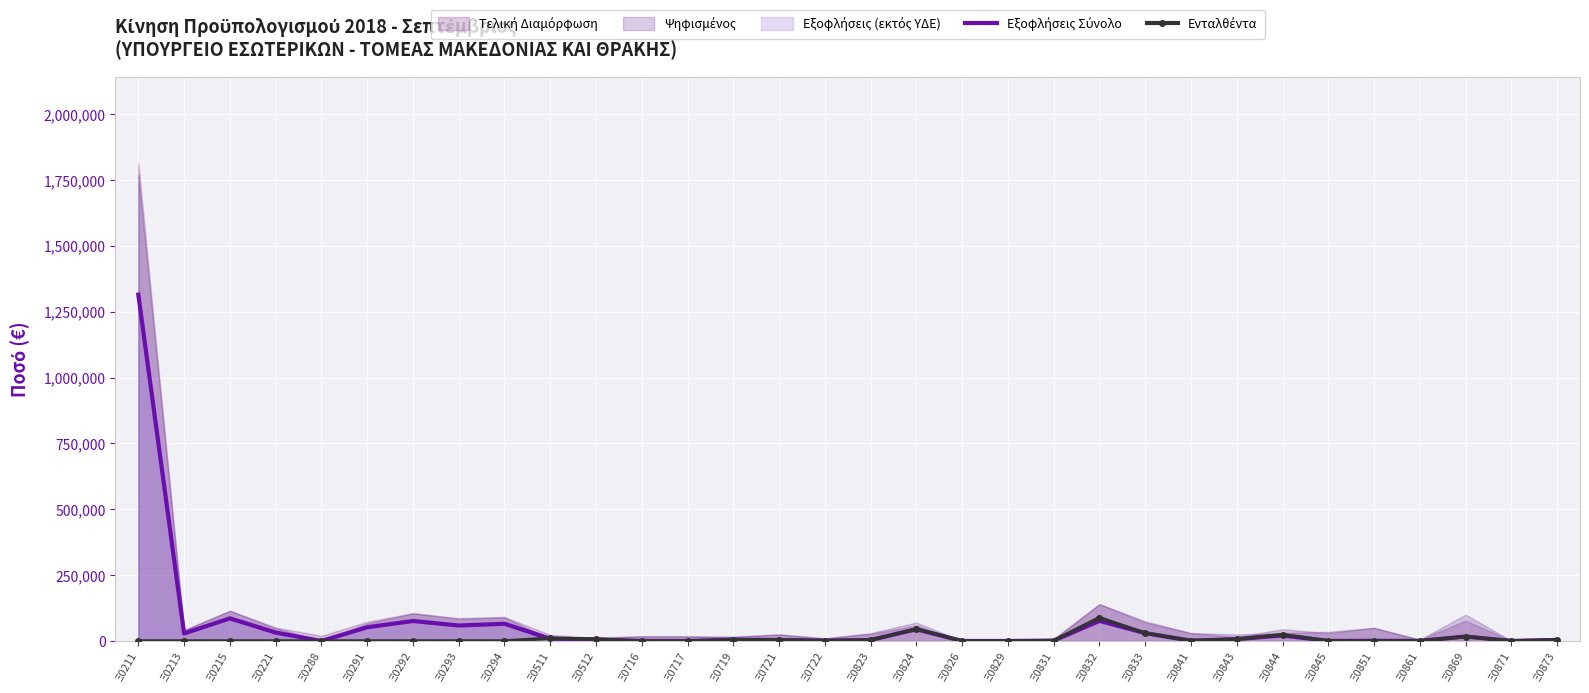

Between which two adjacent categories do Ενταλθέντα and Εξοφλήσεις Σύνολο first intersect?

Ξ0294 and Ξ0511